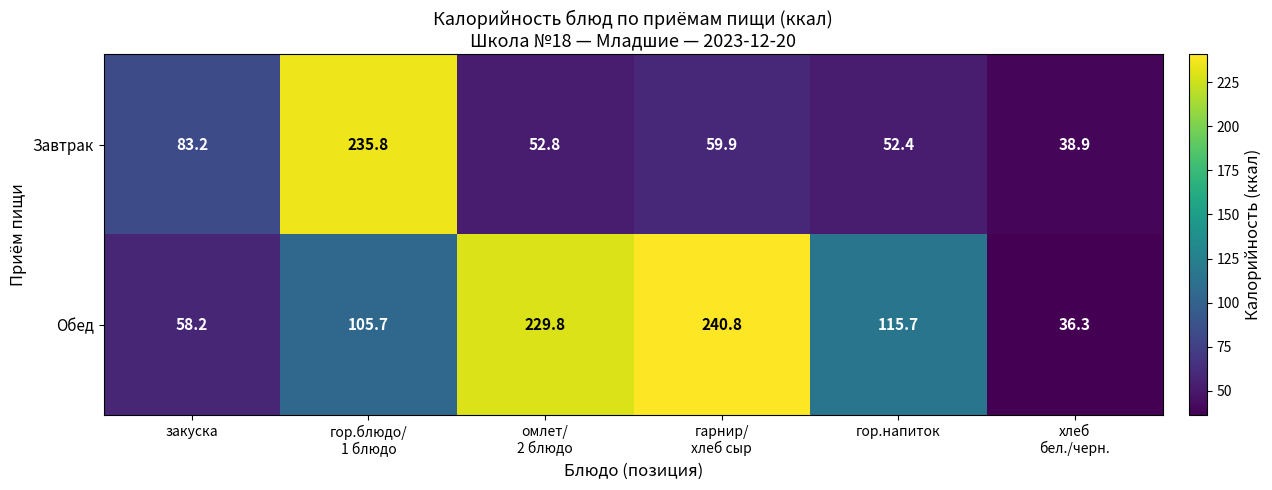

The value of Обед at гор.напиток is 183.1. True or false?

False